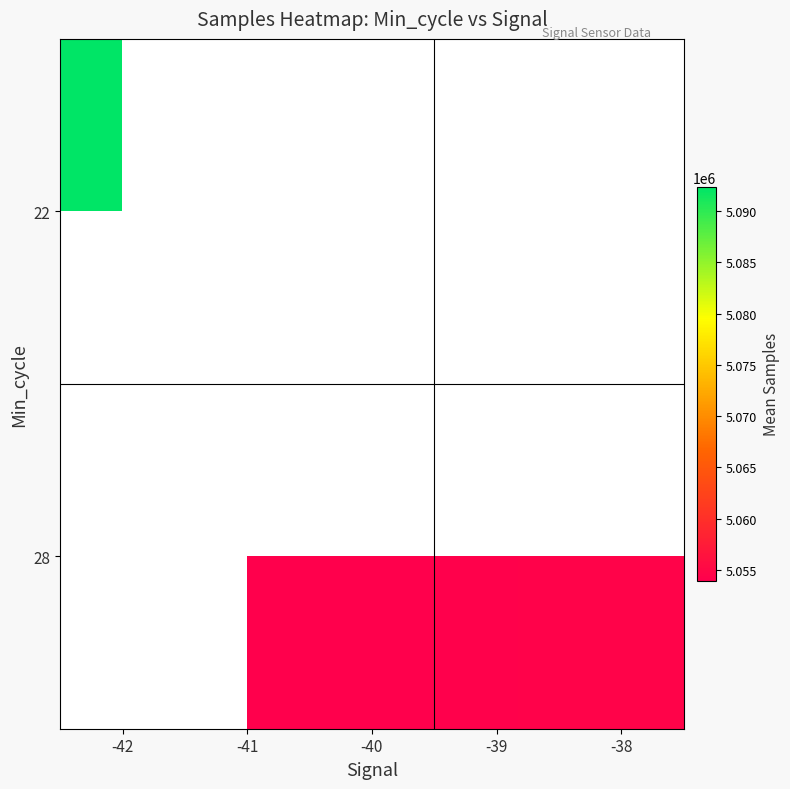

List the labels in order of 28 value, smallest first.

-40, -42, -41, -39, -38